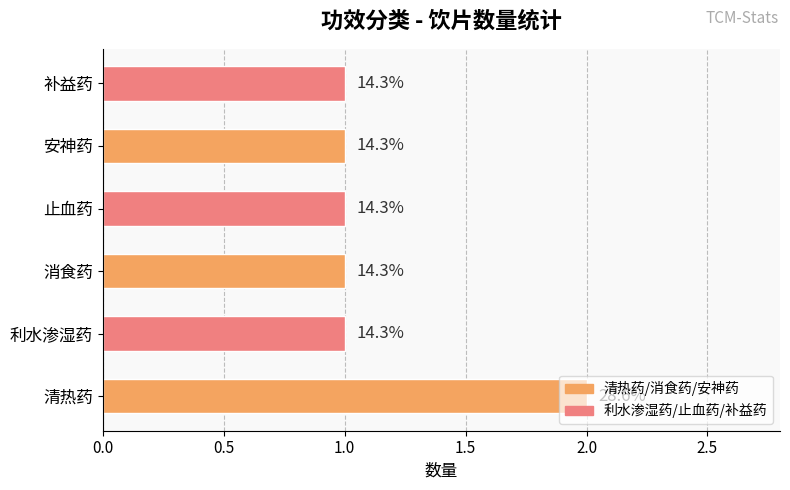

Are the bars horizontal?

Yes